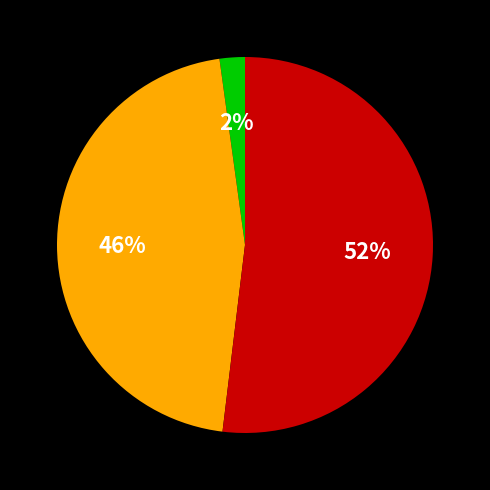

To the nearest percent, what is the average slice percentage?

33%